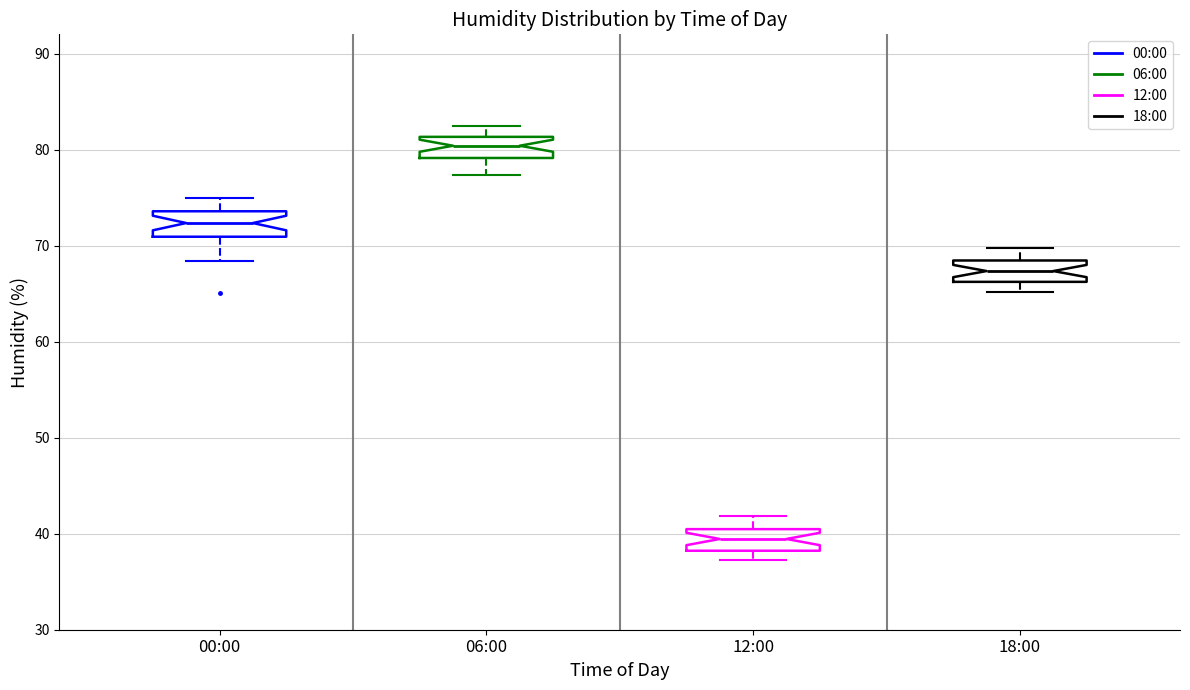

Where does the upper whisker of the box for 00:00 end on the y-axis? The values are not printed on the chart, so give them approximately, as read against the axis.

75